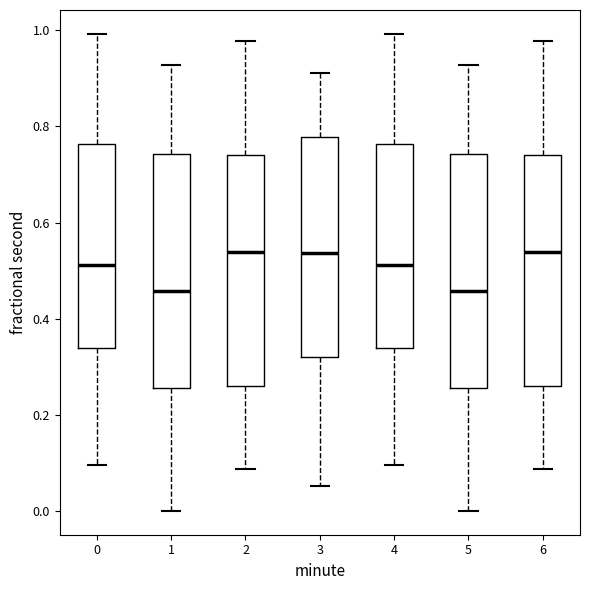

Where does the lower whisker of the box at x = 3 end on the y-axis? The values are not printed on the chart, so give them approximately, as read against the axis.

0.06